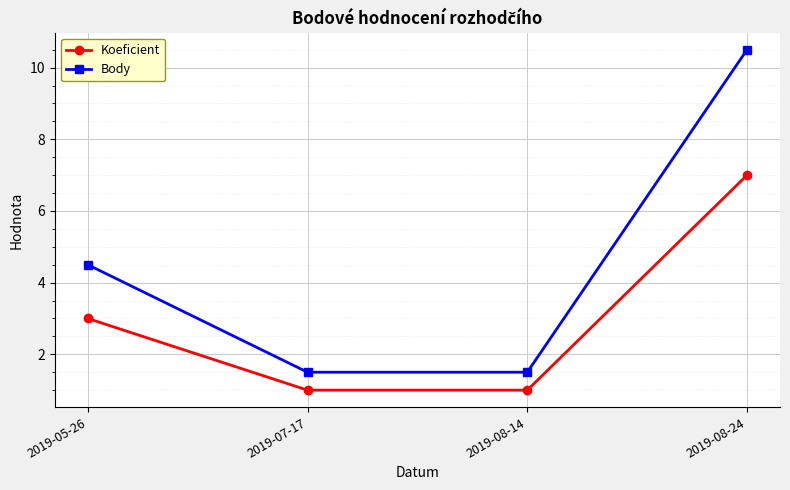

Reading left to right, extract all data points from this chart.

Koeficient: 3.0	1.0	1.0	7.0
Body: 4.5	1.5	1.5	10.5